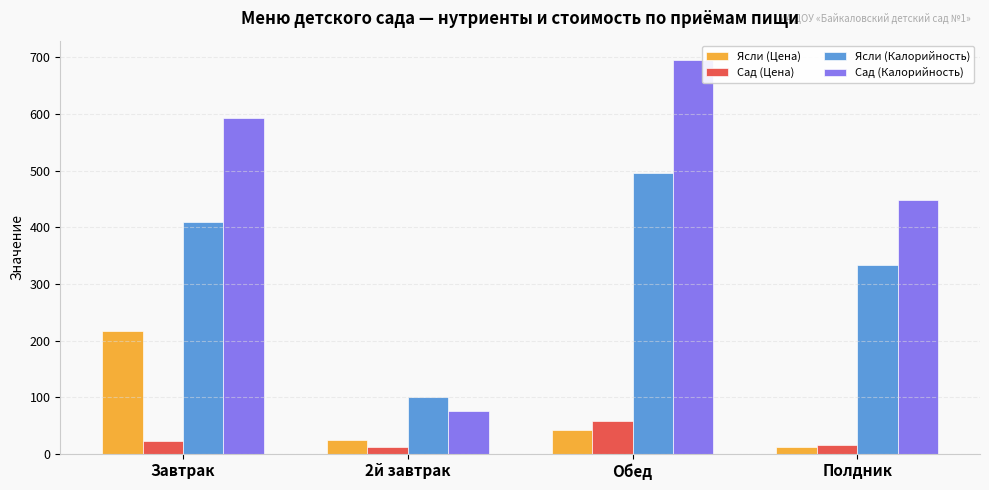

What is the difference between the maximum and minimum values in the Ясли (Цена) series?

205.4